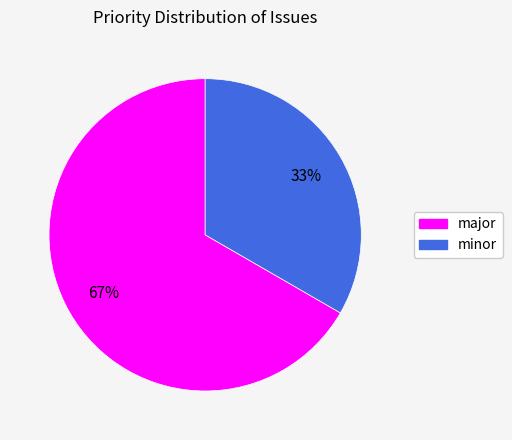

To the nearest percent, what is the combined percentage of major and minor?

100%